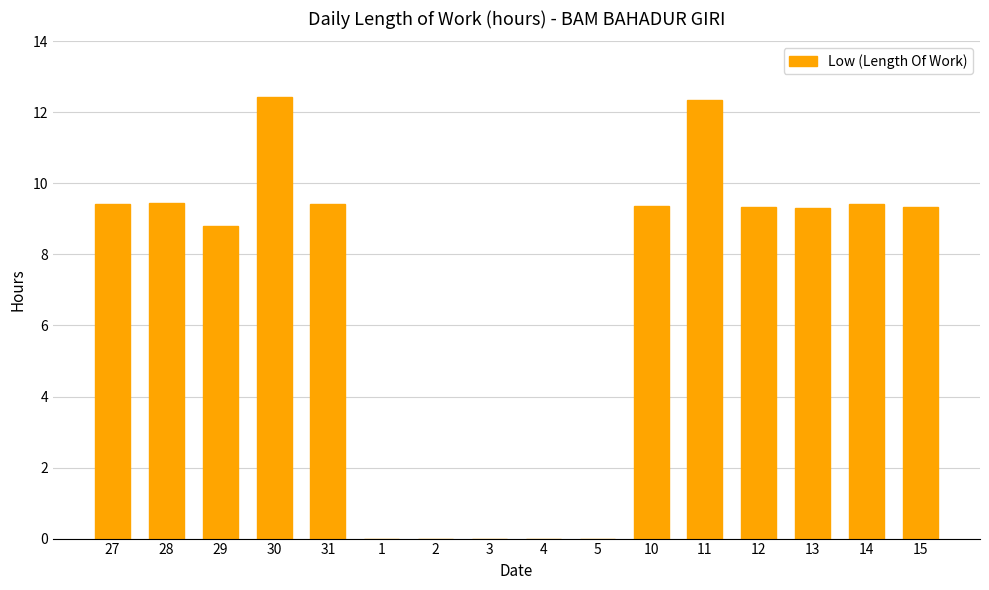

Count the number of categories in the chart.

16